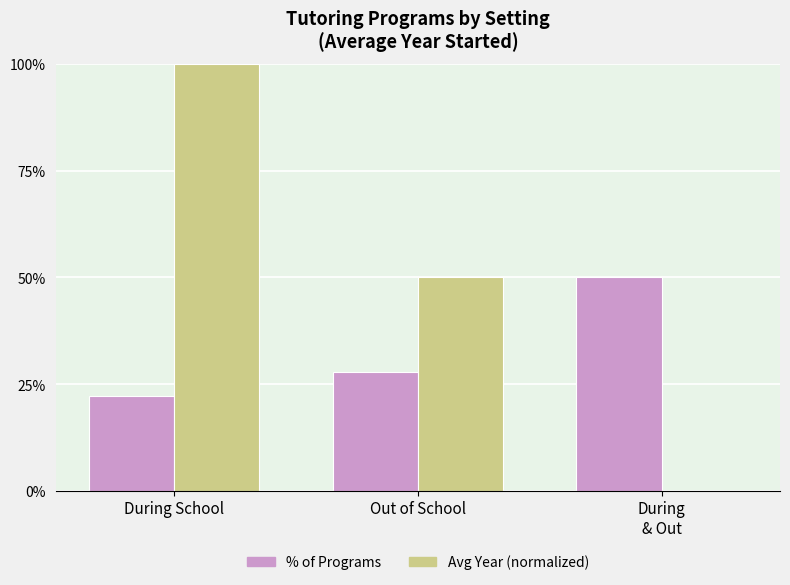

At which category is the sum across all series the highest?

During School